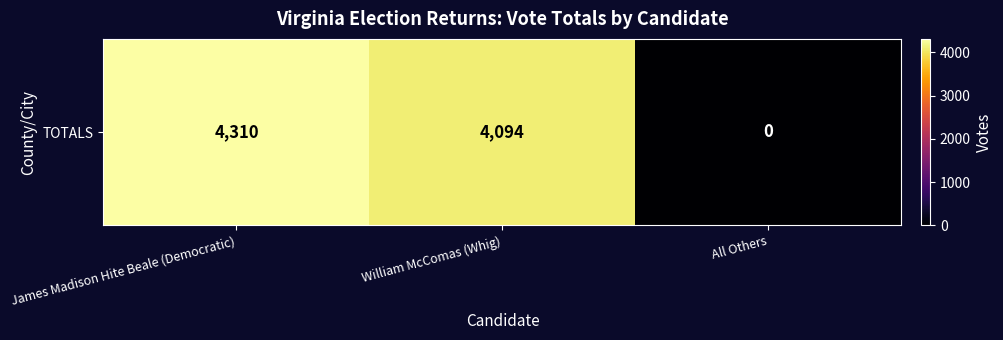

Between All Others and William McComas (Whig), which is larger?

William McComas (Whig)